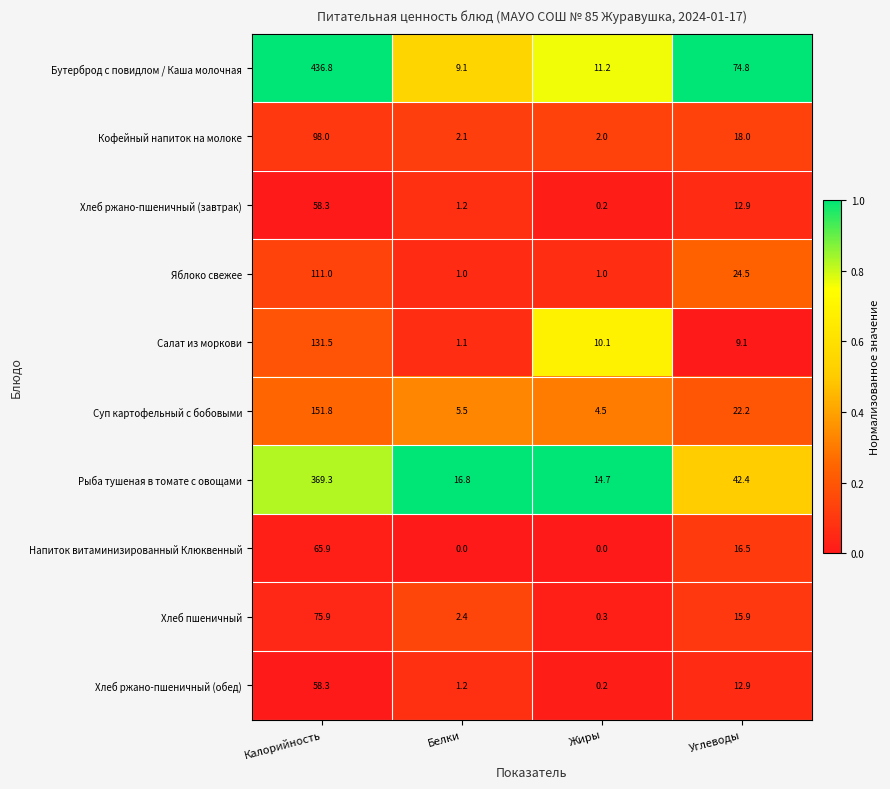

What is the difference between the highest and lowest values at Белки?

16.8